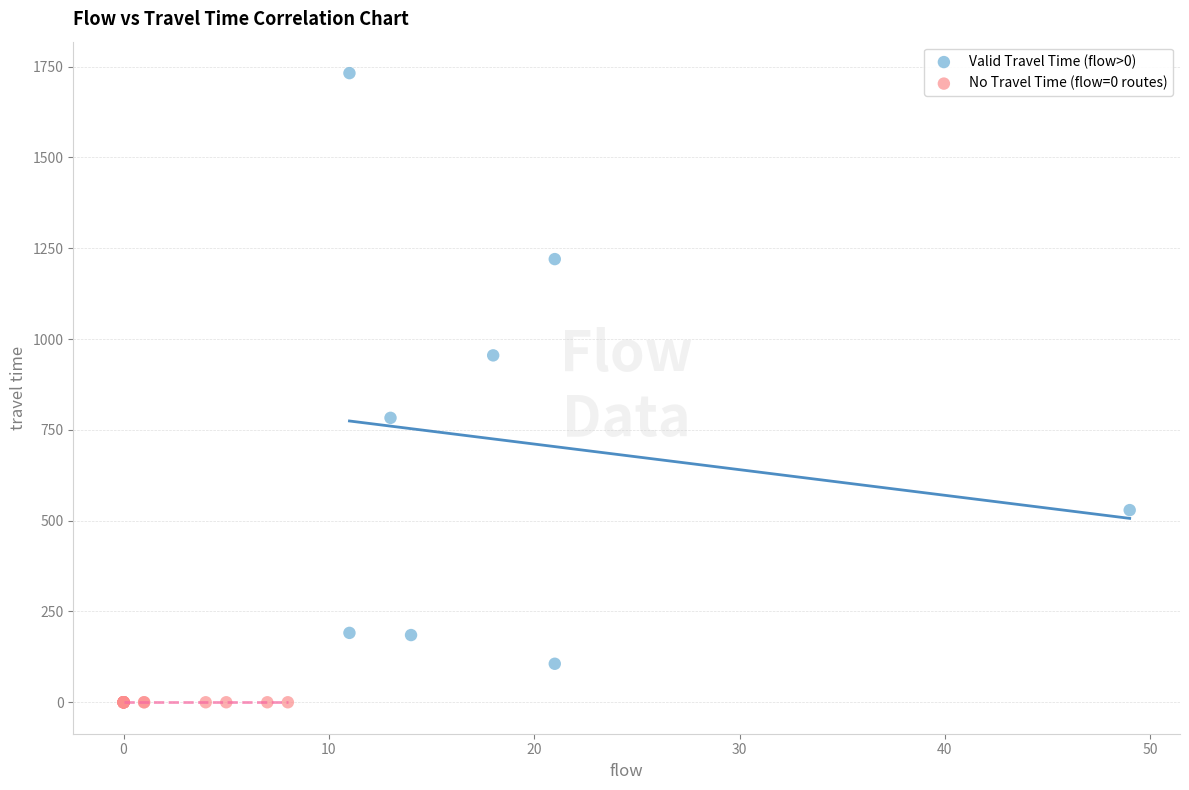

Which series reaches the minimum Y coordinate?

No Travel Time (flow=0 routes)